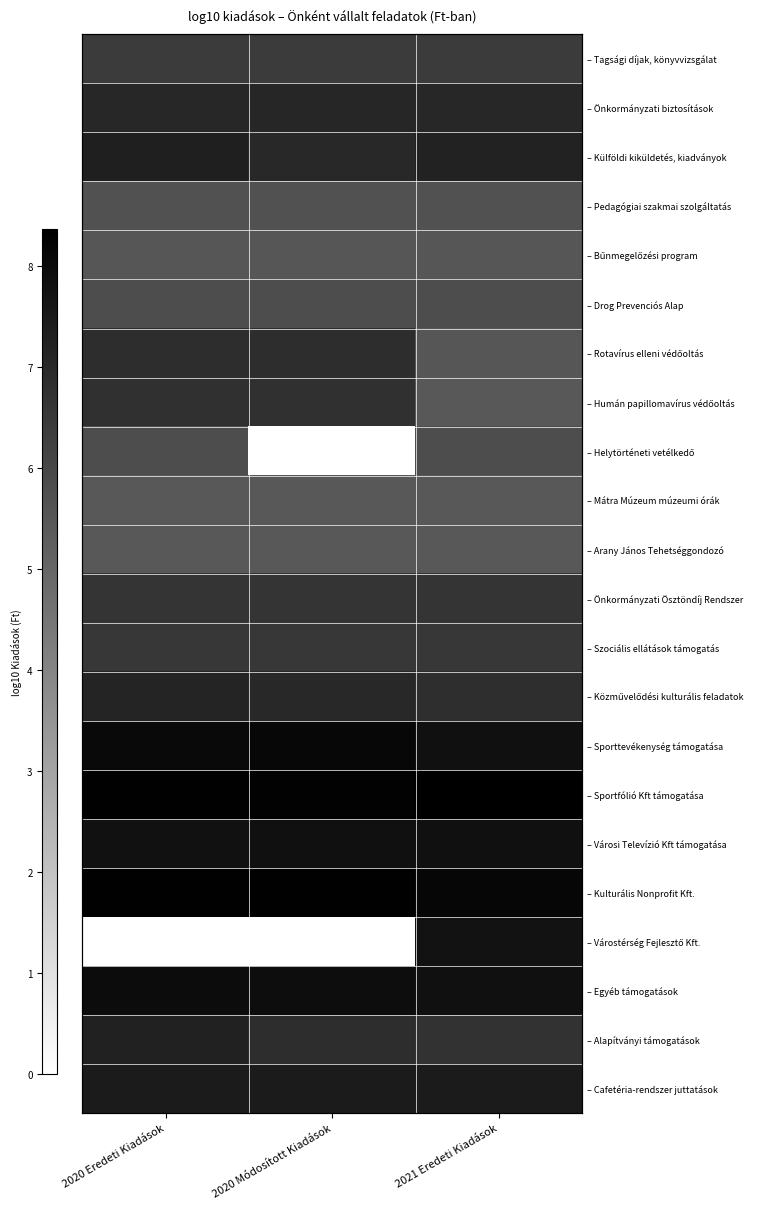

At which category does the chart reach its minimum across all series?

2020 Módosított Kiadások